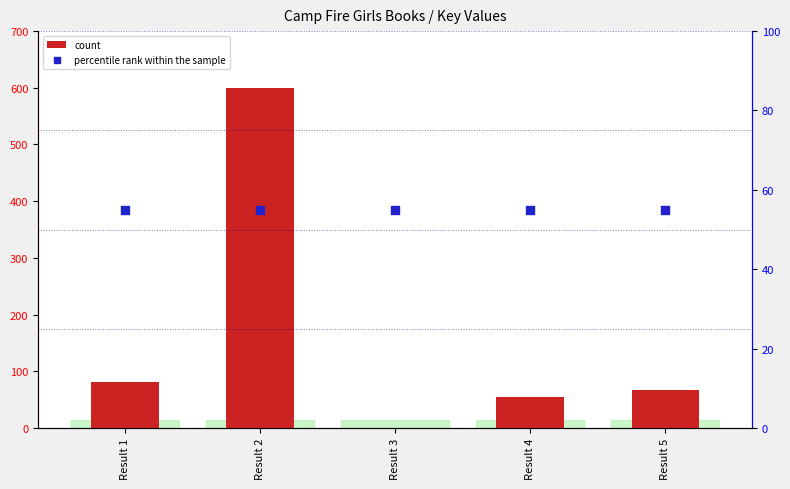

At which category is the sum across all series the highest?

Result 2